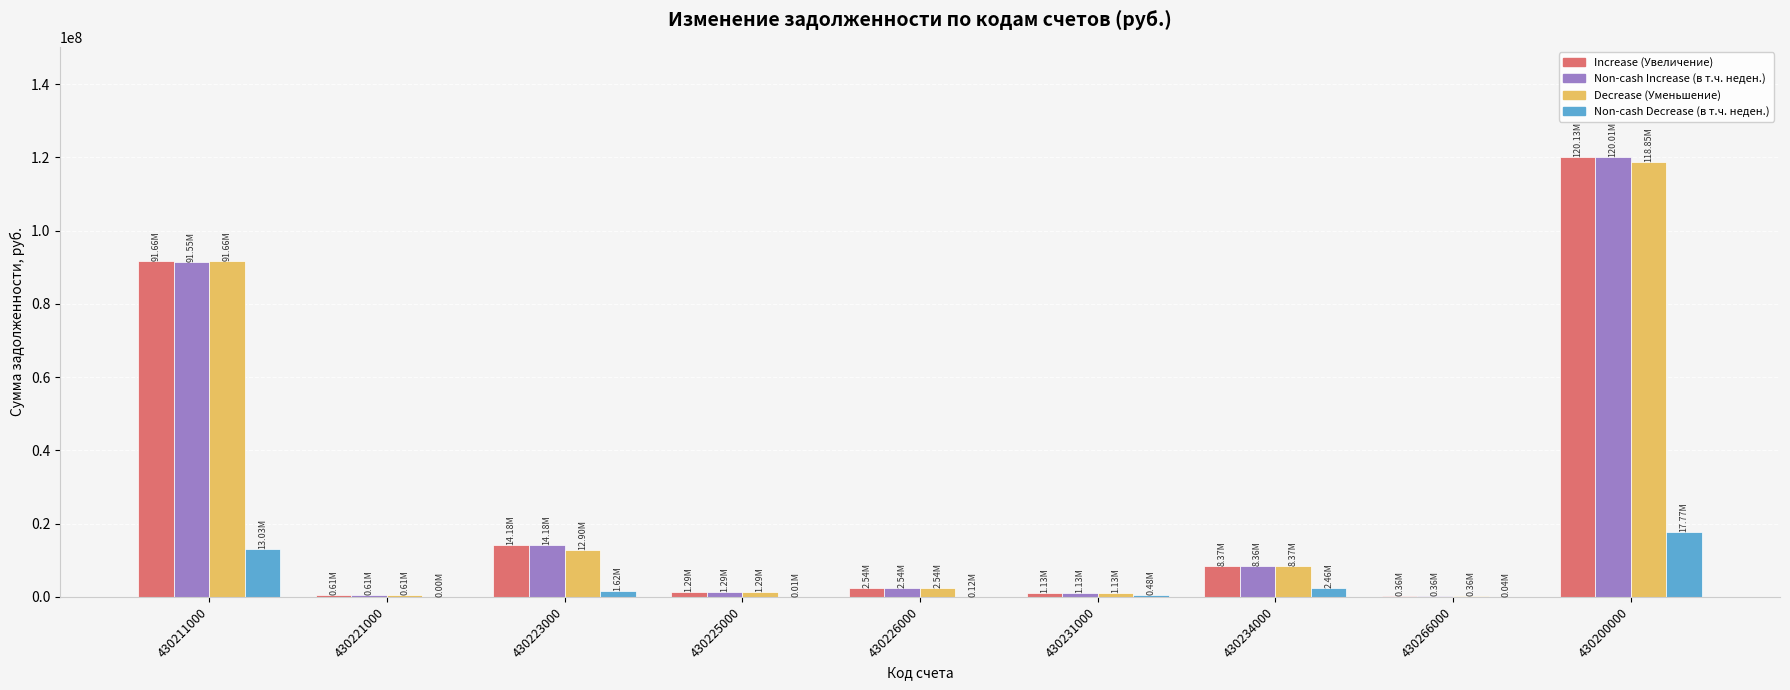

What is the sum of all Decrease (Уменьшение) values?

237693727.7